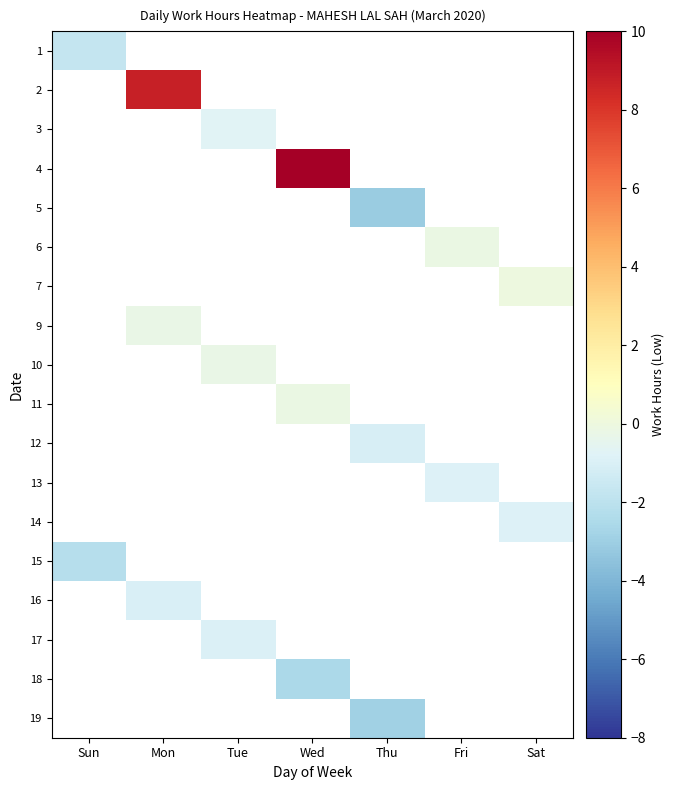

Count the number of categories in the chart.

7